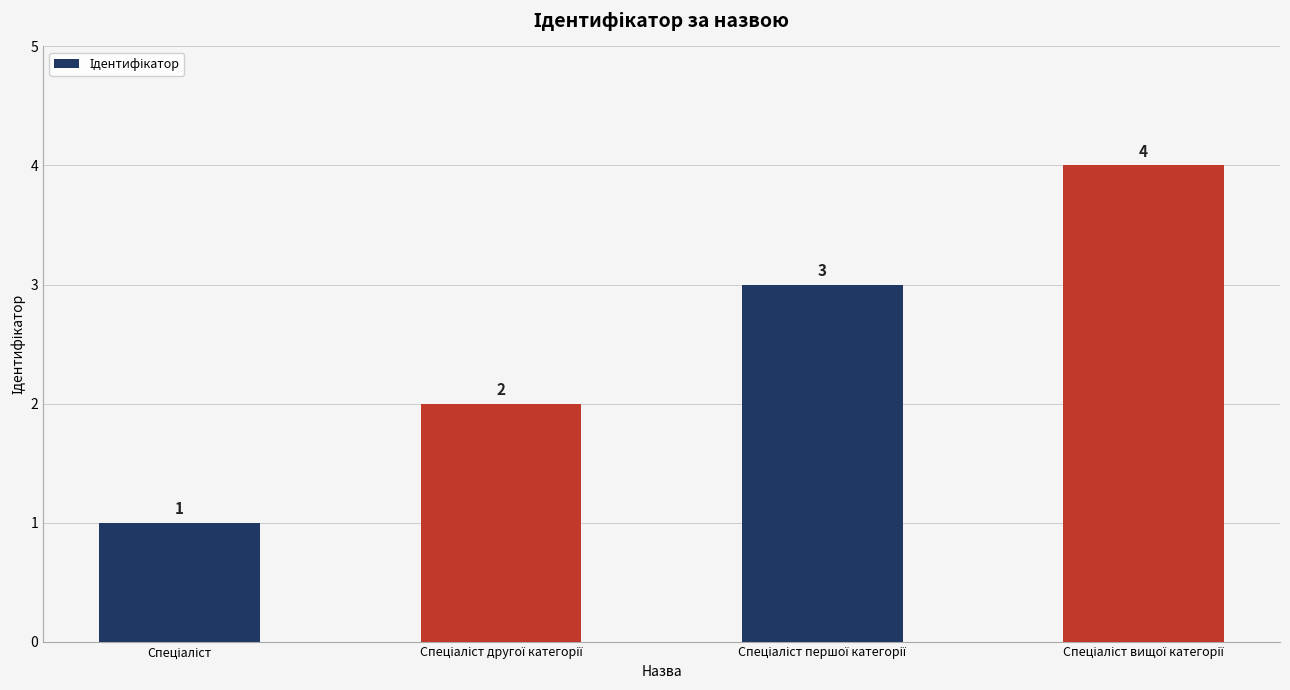

What is the value of the 4th bar from the left?

4